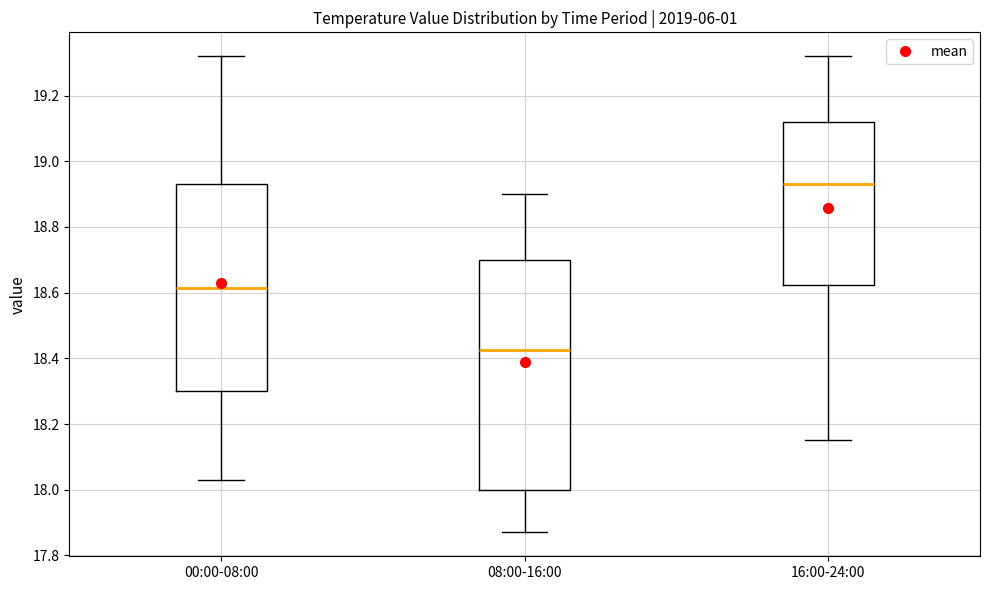

Reading left to right, transcribe this box plot: for each box, give where its median line is, the range the box spans, and where its two whiskers end, as read against the y-axis. The values are not printed on the chart, so give them approximately, as read against the axis.

00:00-08:00: median 18.62, box 18.30 to 18.94, whiskers 18.04 to 19.32
08:00-16:00: median 18.42, box 18.00 to 18.70, whiskers 17.88 to 18.90
16:00-24:00: median 18.94, box 18.62 to 19.12, whiskers 18.16 to 19.32